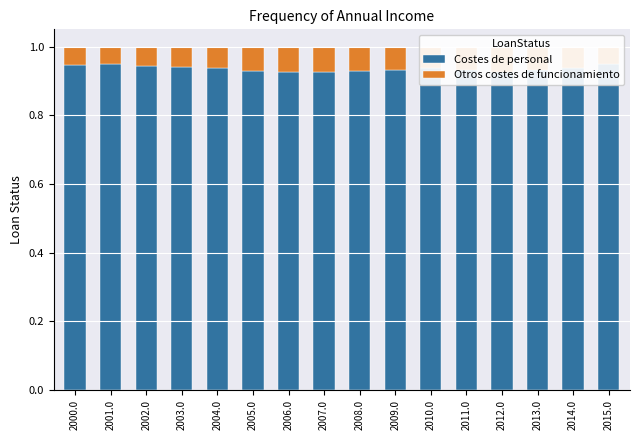

What is the sum of the Costes de personal values at 2001.0 and 2002.0?

1.9